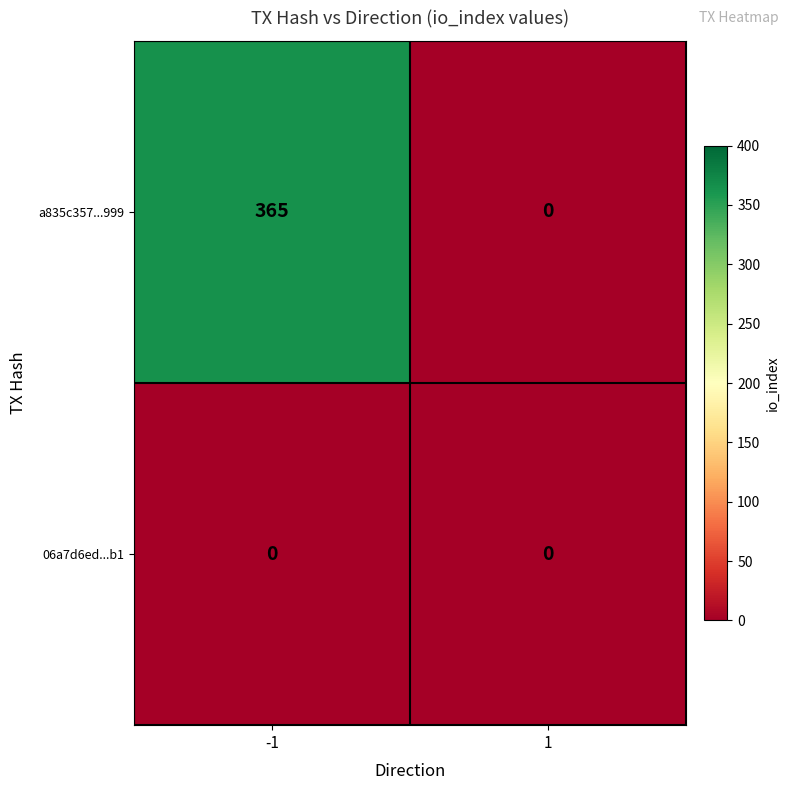

The value of a835c357...999 at -1 is 365. True or false?

True